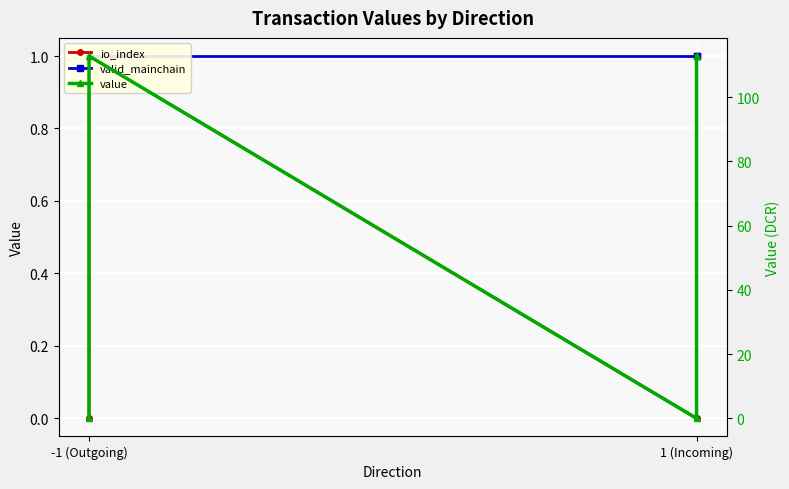

Is it true that valid_mainchain equals 1.0 at -1 (Outgoing)?

True